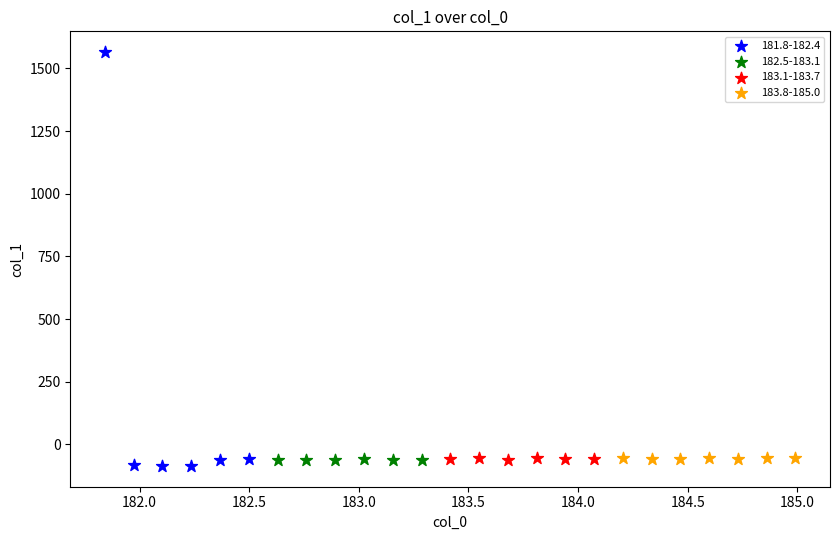

Which series has the widest spread of Y values?

181.8-182.4